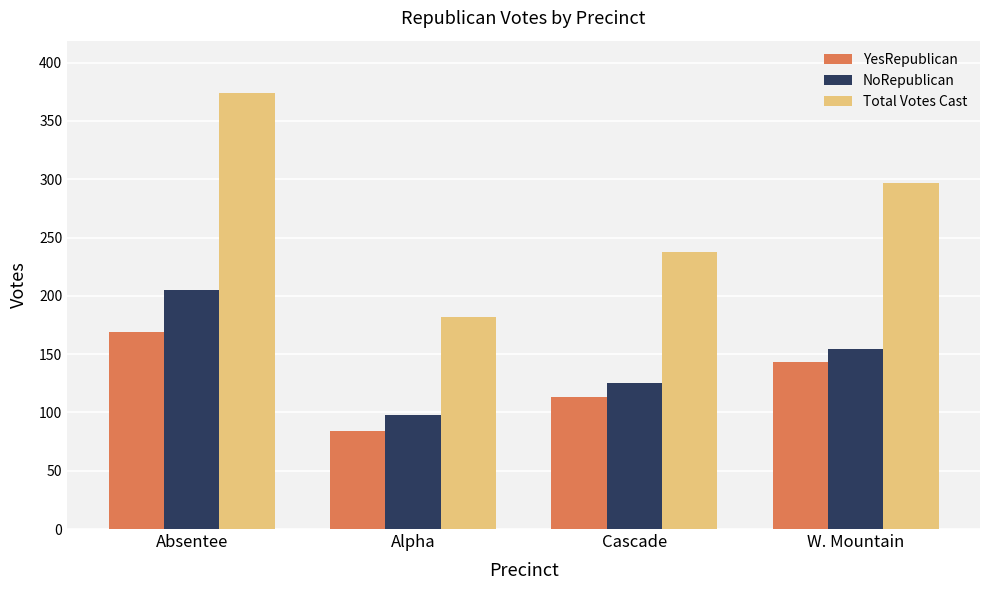

Reading left to right, extract all data points from this chart.

YesRepublican: Absentee=169	Alpha=84	Cascade=113	W. Mountain=143
NoRepublican: Absentee=205	Alpha=98	Cascade=125	W. Mountain=154
Total Votes Cast: Absentee=374	Alpha=182	Cascade=238	W. Mountain=297